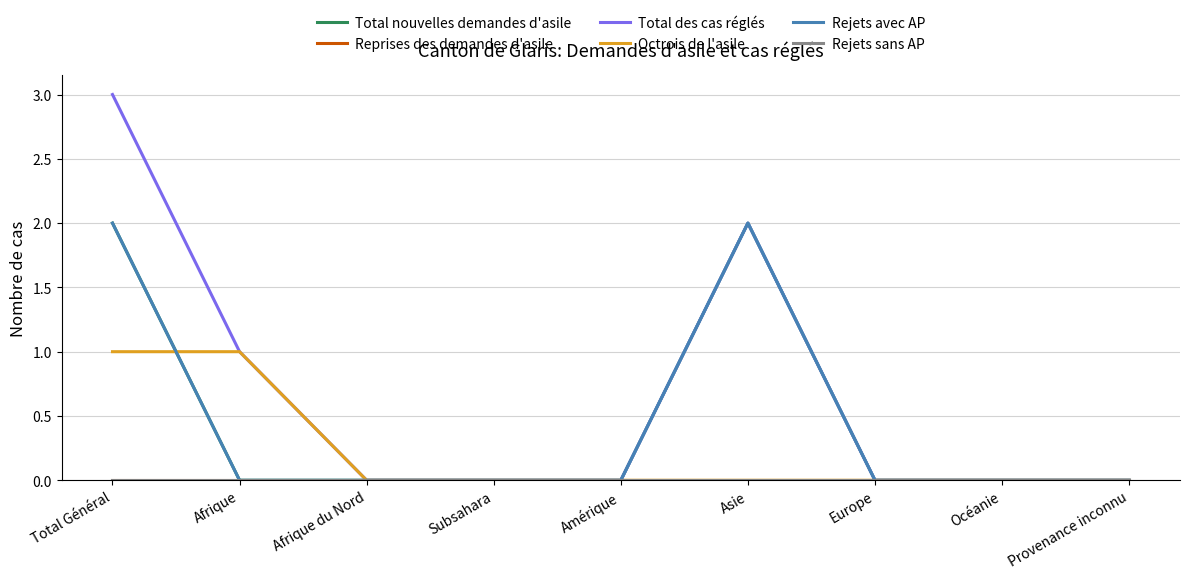

Which series has the largest range (max minus min)?

Total des cas réglés